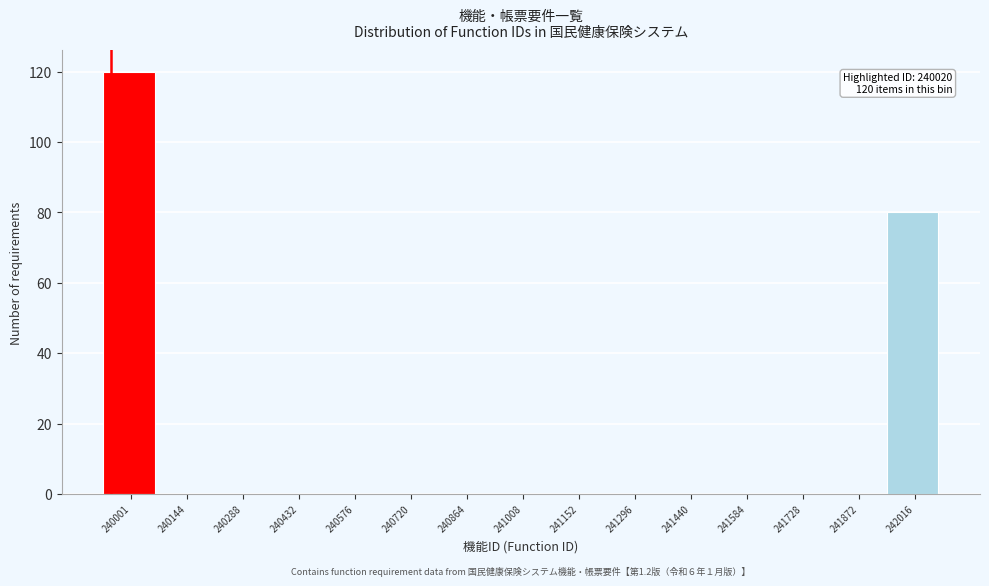

Reading left to right, transcribe all the data shown in this chart.

240001=120	240144=0	240288=0	240432=0	240576=0	240720=0	240864=0	241008=0	241152=0	241296=0	241440=0	241584=0	241728=0	241872=0	242016=80